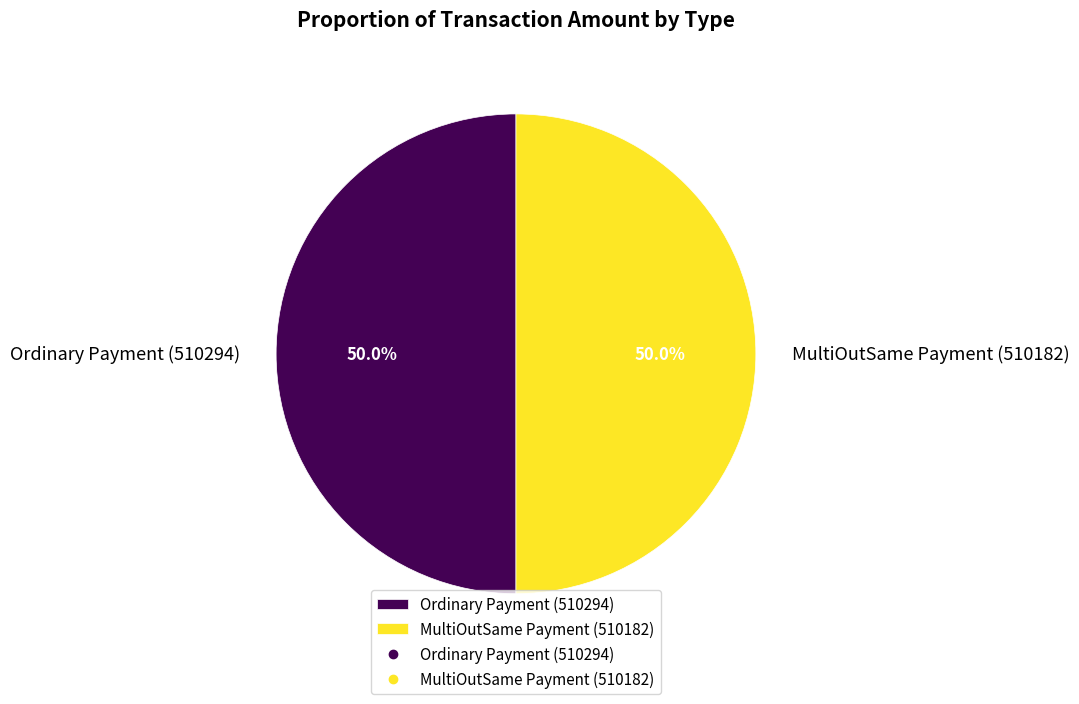

Approximately how many times larger is the value at Ordinary Payment (510294) compared to MultiOutSame Payment (510182)?

1.0